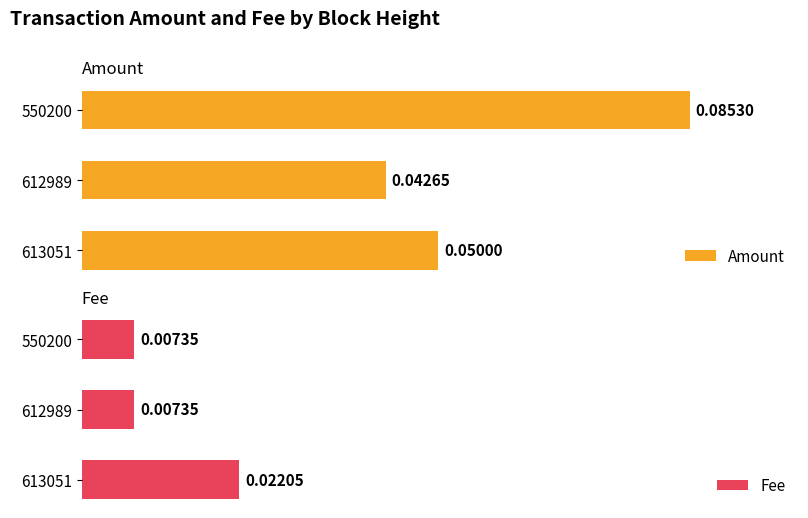

Is the value of Amount at 550200 greater than the value of Fee at 550200?

Yes